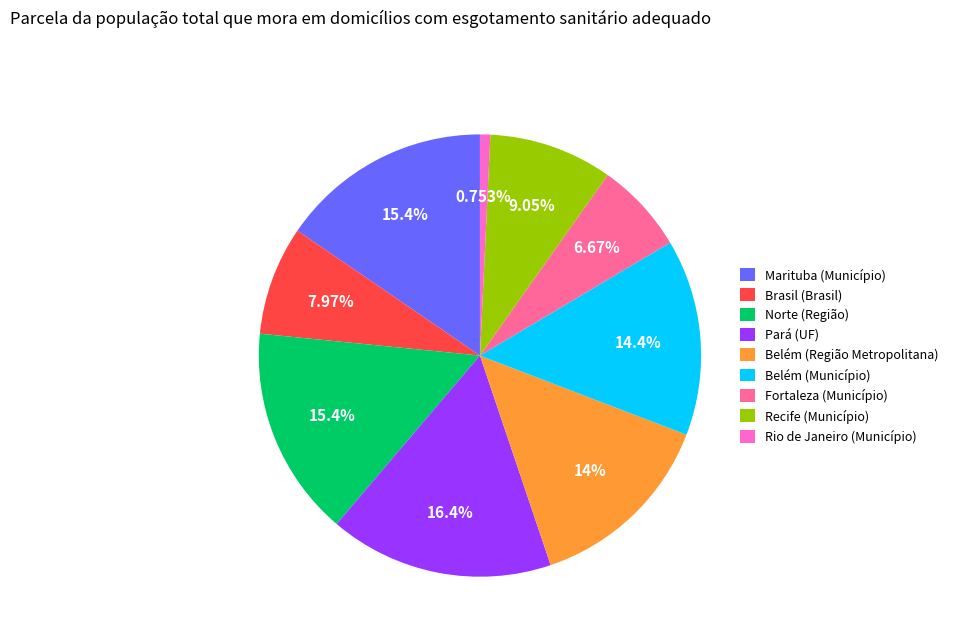

Which category has the smallest portion of the pie?

Rio de Janeiro (Município)